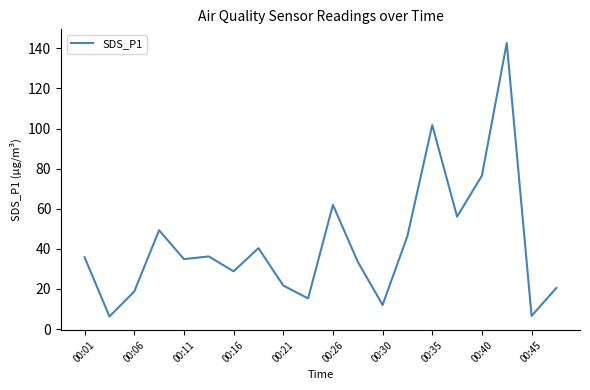

How many interior local valleys (lower than both neighbors) does the data have?

7